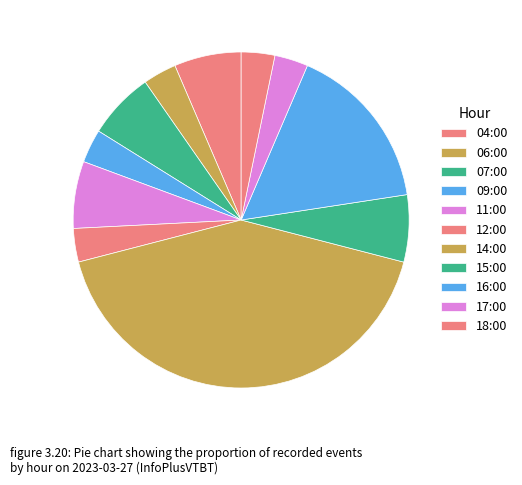

How many slices are in this pie chart?

11